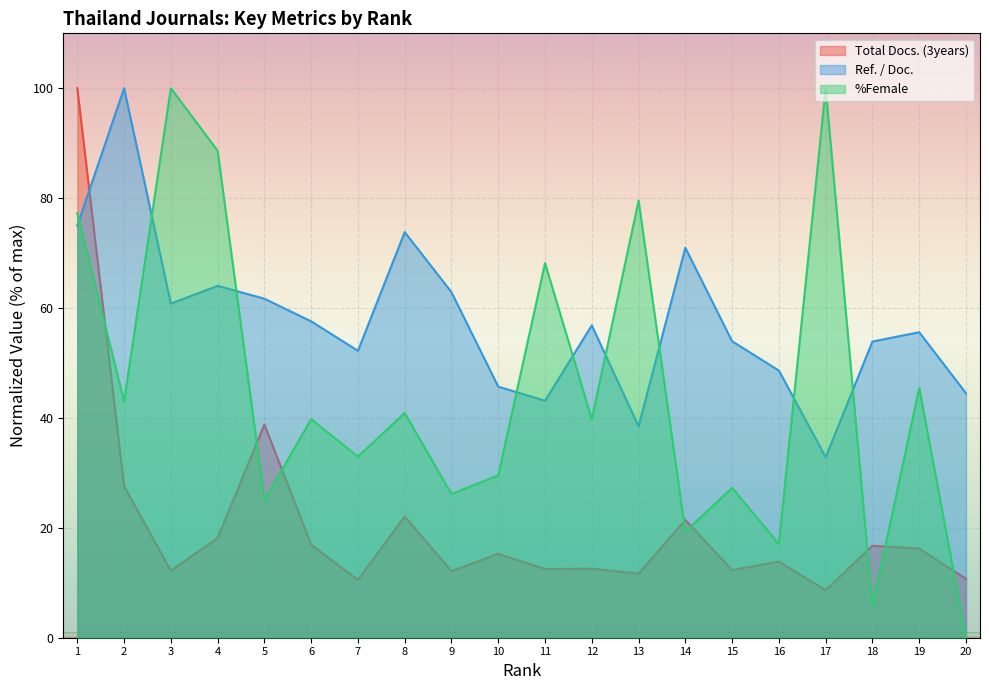

Which series changed the most between 4 and 8?

%Female